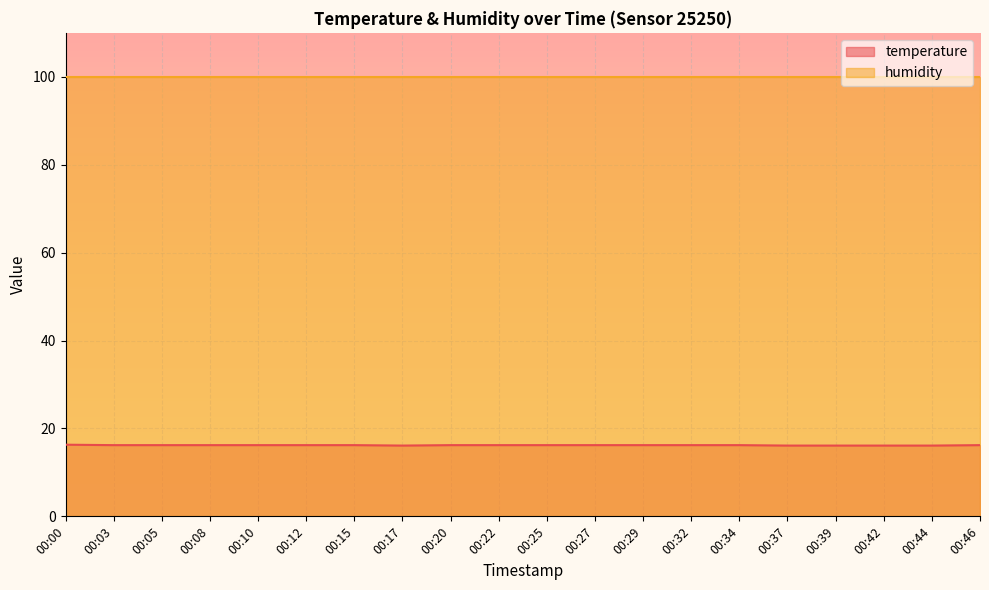

Where is the data nearest to the value 16?

00:17